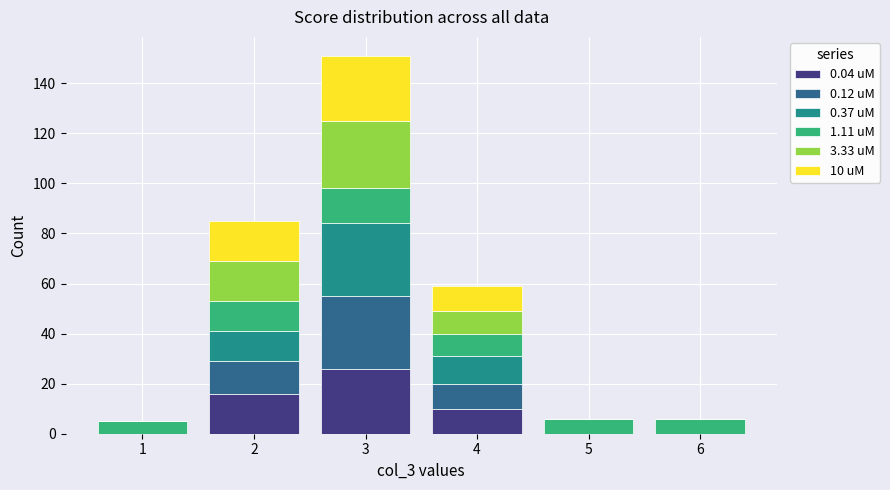

Which range on the x-axis has the tallest stacked bar (by total height)?

2.5 to 3.5